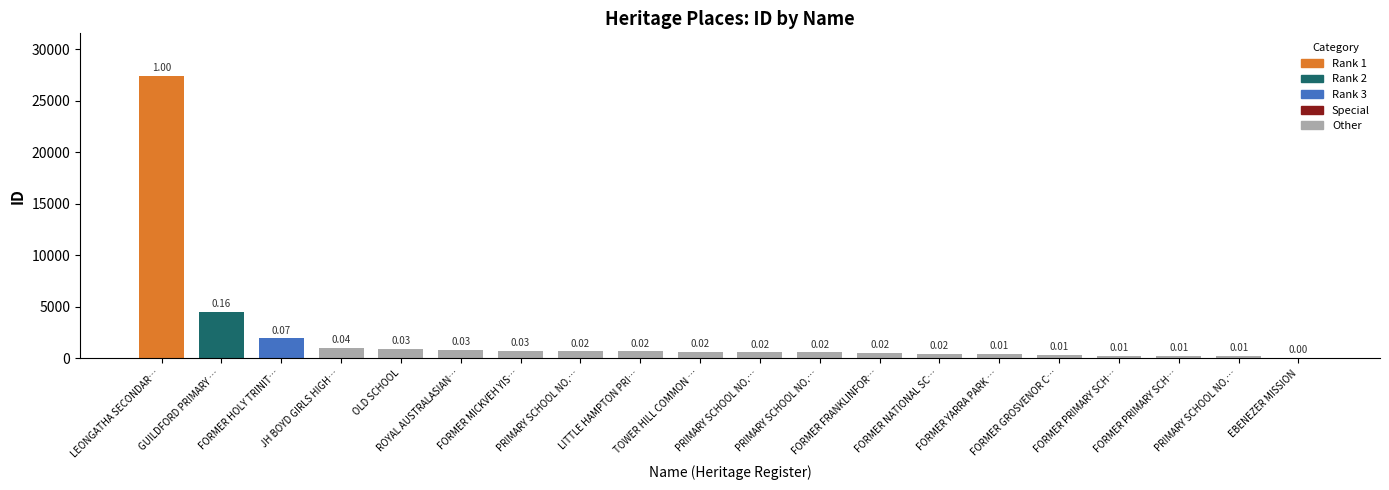

Reading left to right, extract all data points from this chart.

27428	4516	1917	1036	865	803	747	660	657	633	569	556	507	446	398	310	223	204	185	22